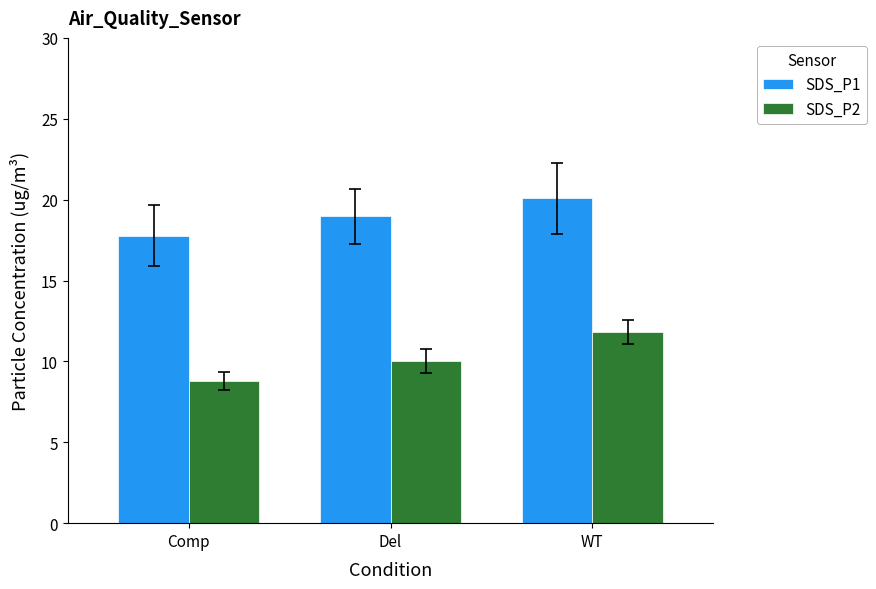

Read the SDS_P2 value at WT.

11.8